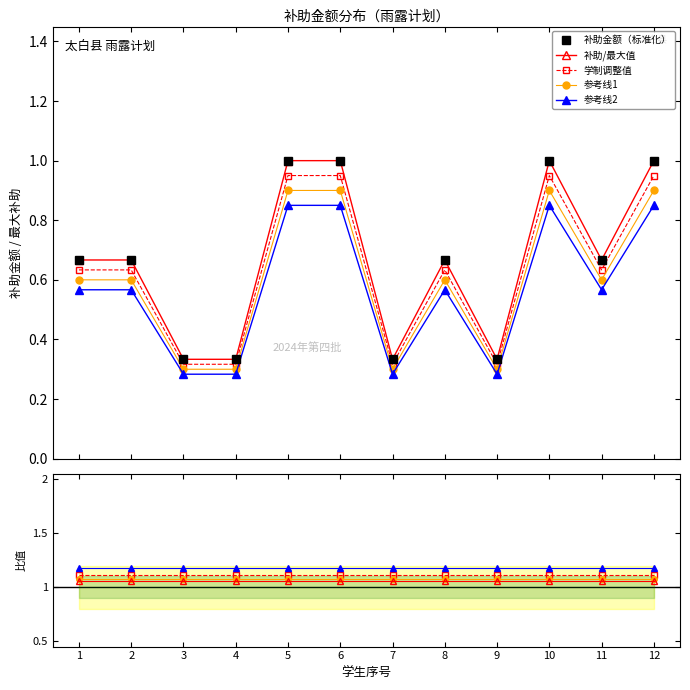

What is the difference between the 参考线2 values at 4 and 1?

0.3